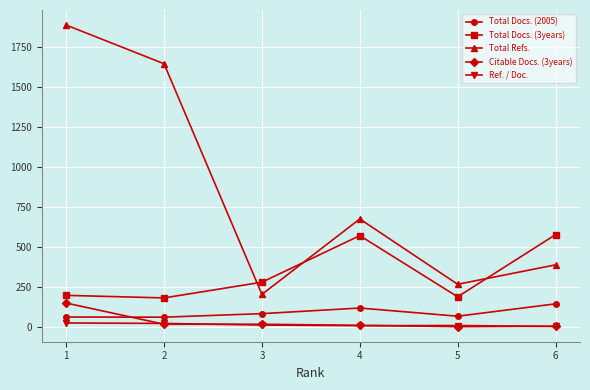

True or false: Total Docs. (2005) and Ref. / Doc. intersect in this chart.

False